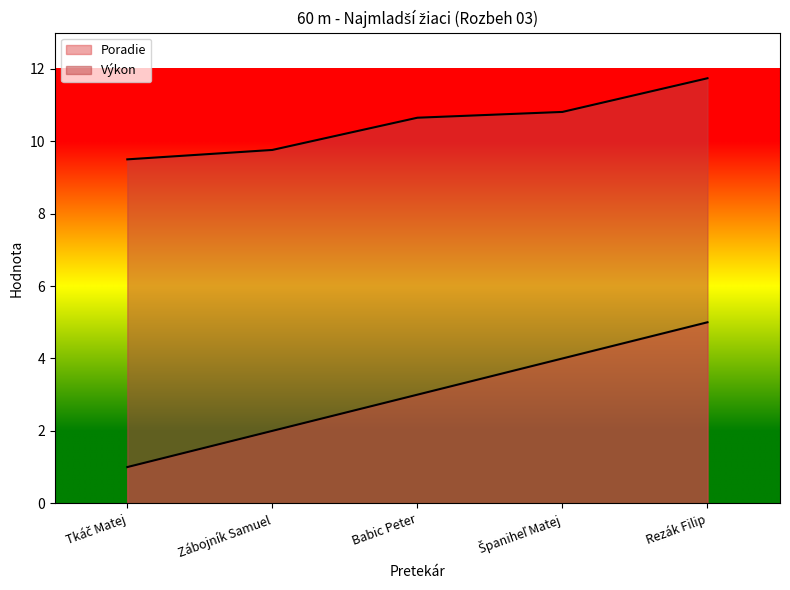

Which series has the largest total across all categories?

Výkon